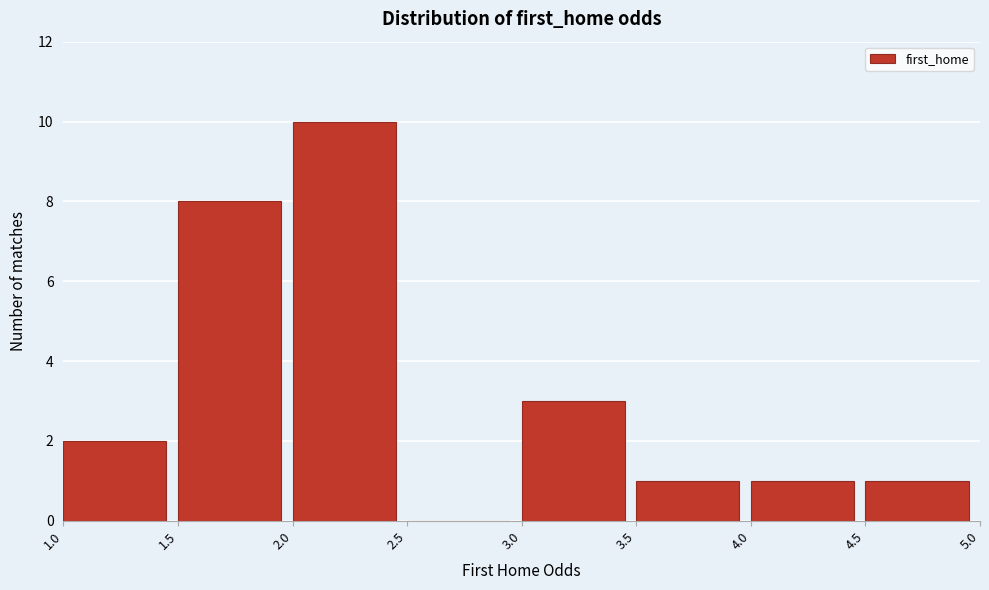

Over which range of the x-axis is the bar tallest?

2.0 to 2.5